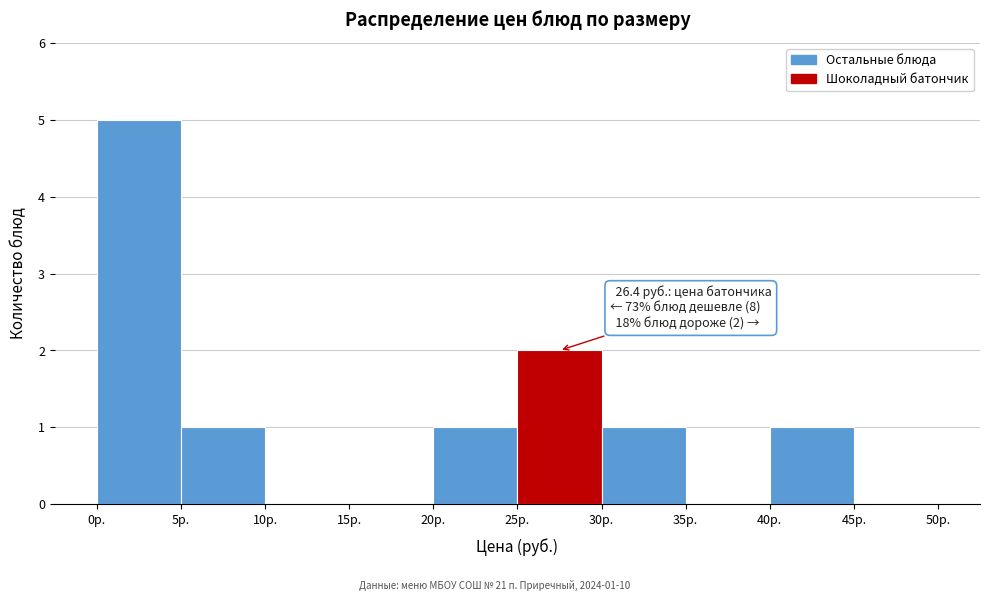

Over which range of the x-axis is the bar tallest?

0 to 5